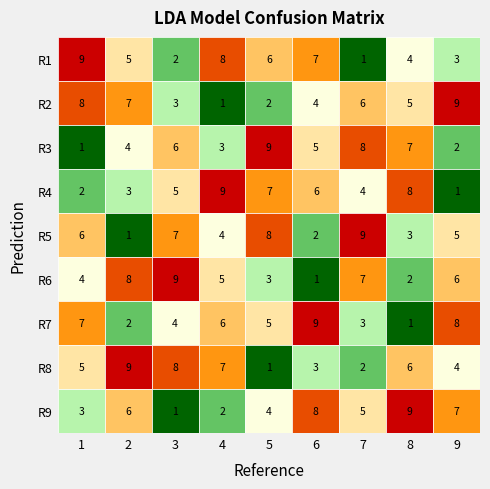

What is the smallest value displayed?

1